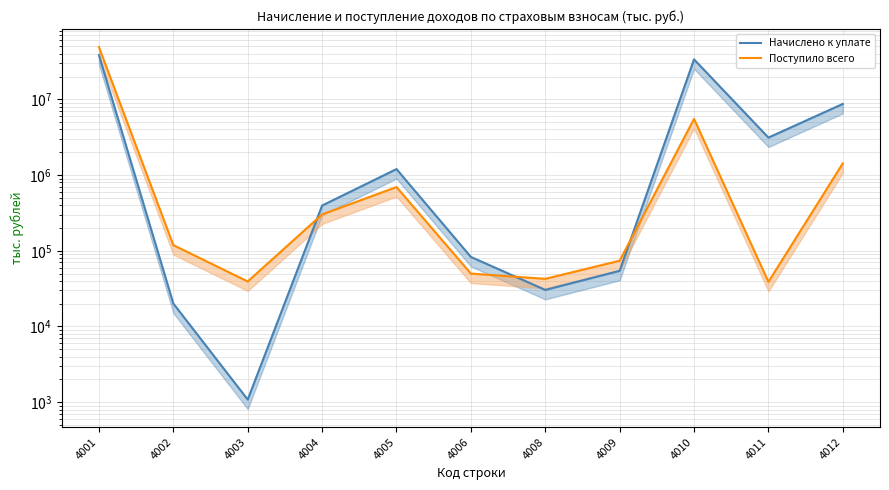

Is it true that Начислено к уплате equals 1198827 at 4005?

True